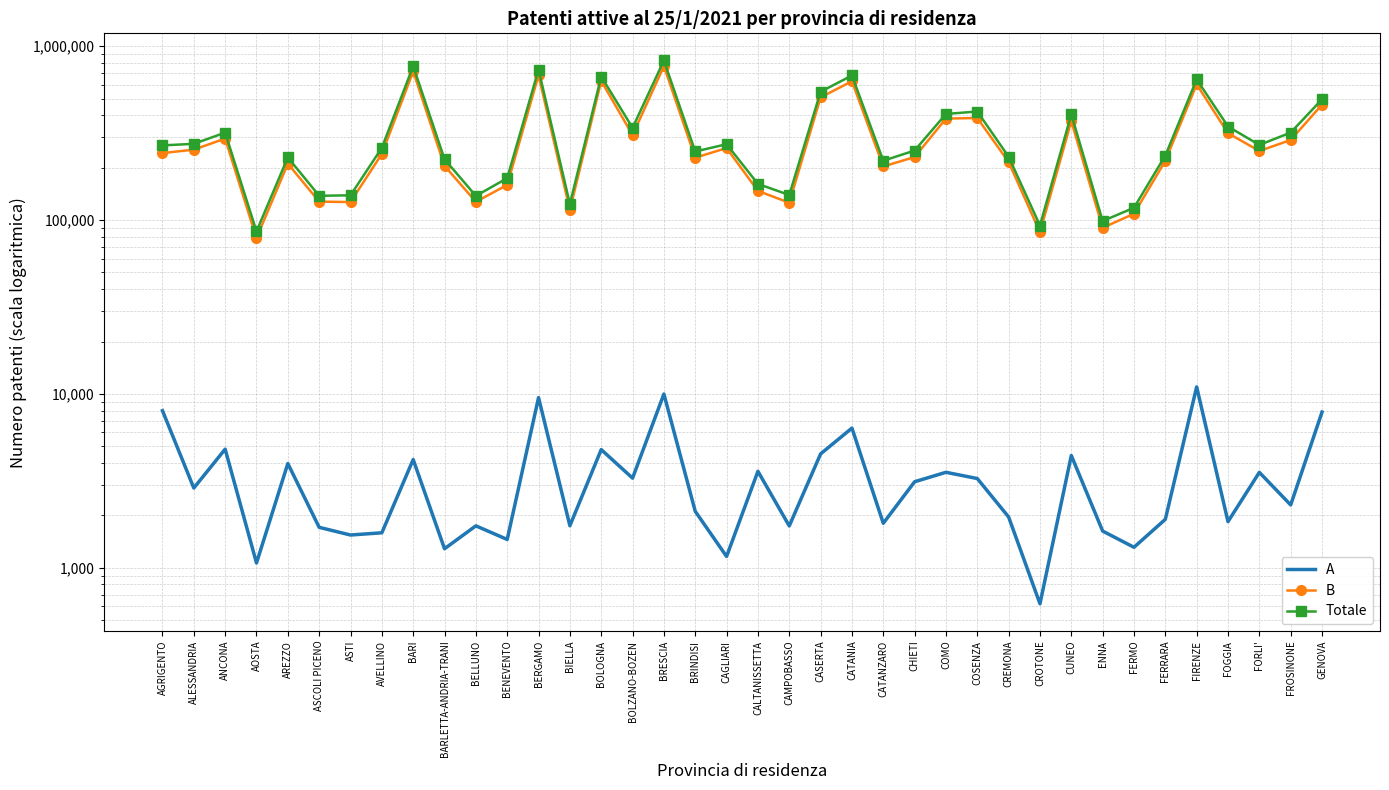

True or false: A and Totale intersect in this chart.

False